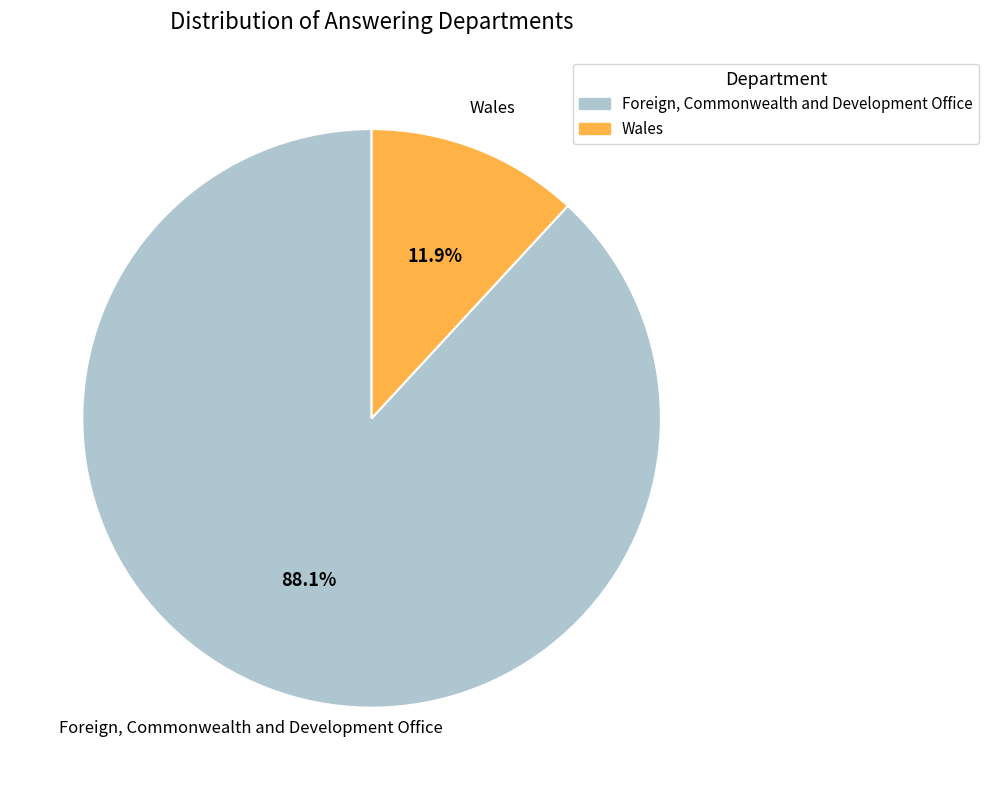

How many slices are in this pie chart?

2